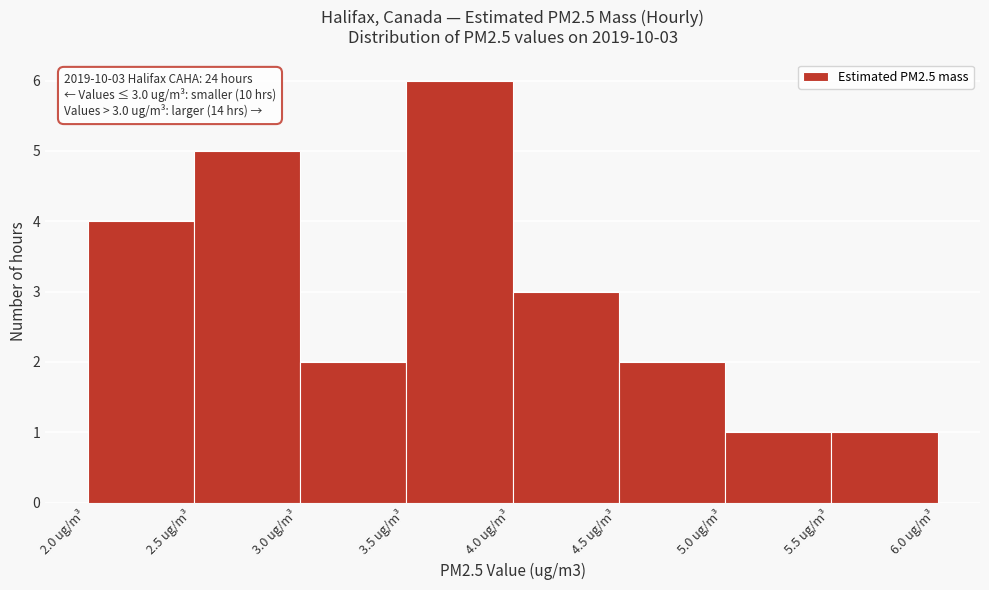

Over which range of the x-axis is the bar tallest?

3.5 to 4.0